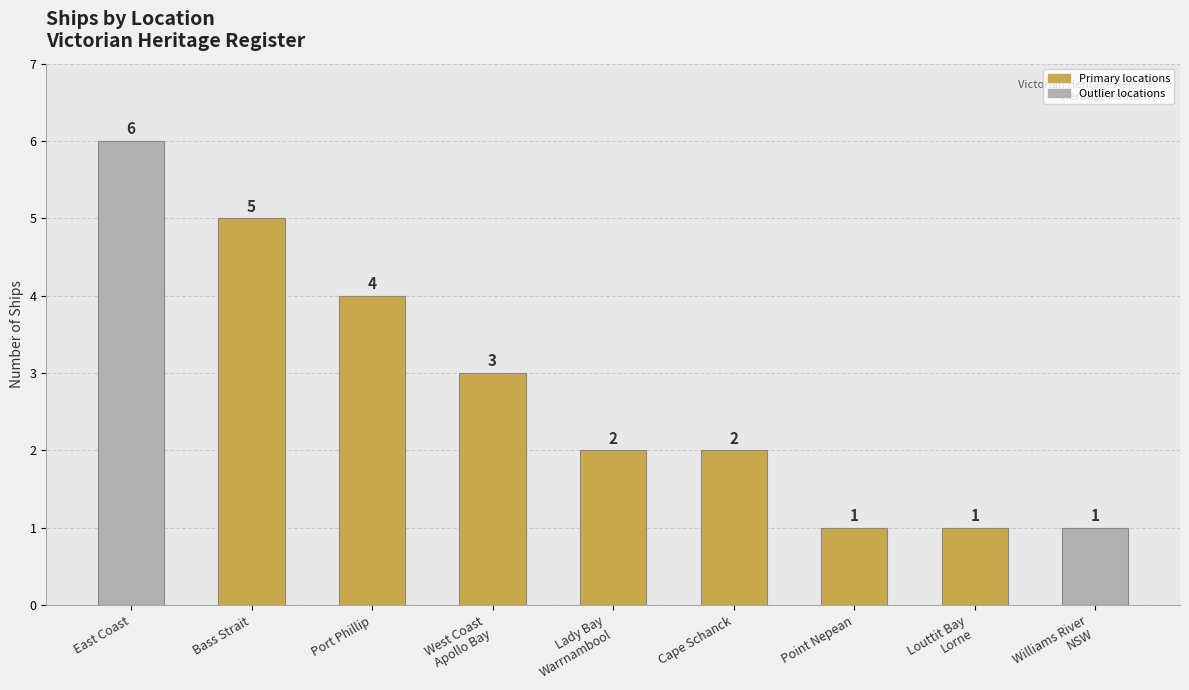

What is the value of the 5th bar from the left?

2